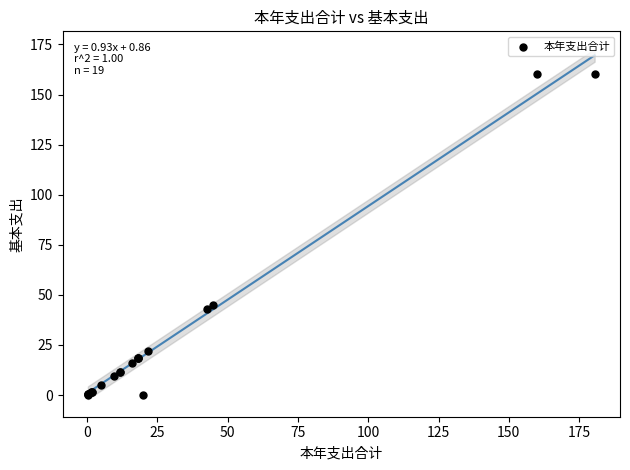

What Y value in the scatter plot is closest to 80?

44.8